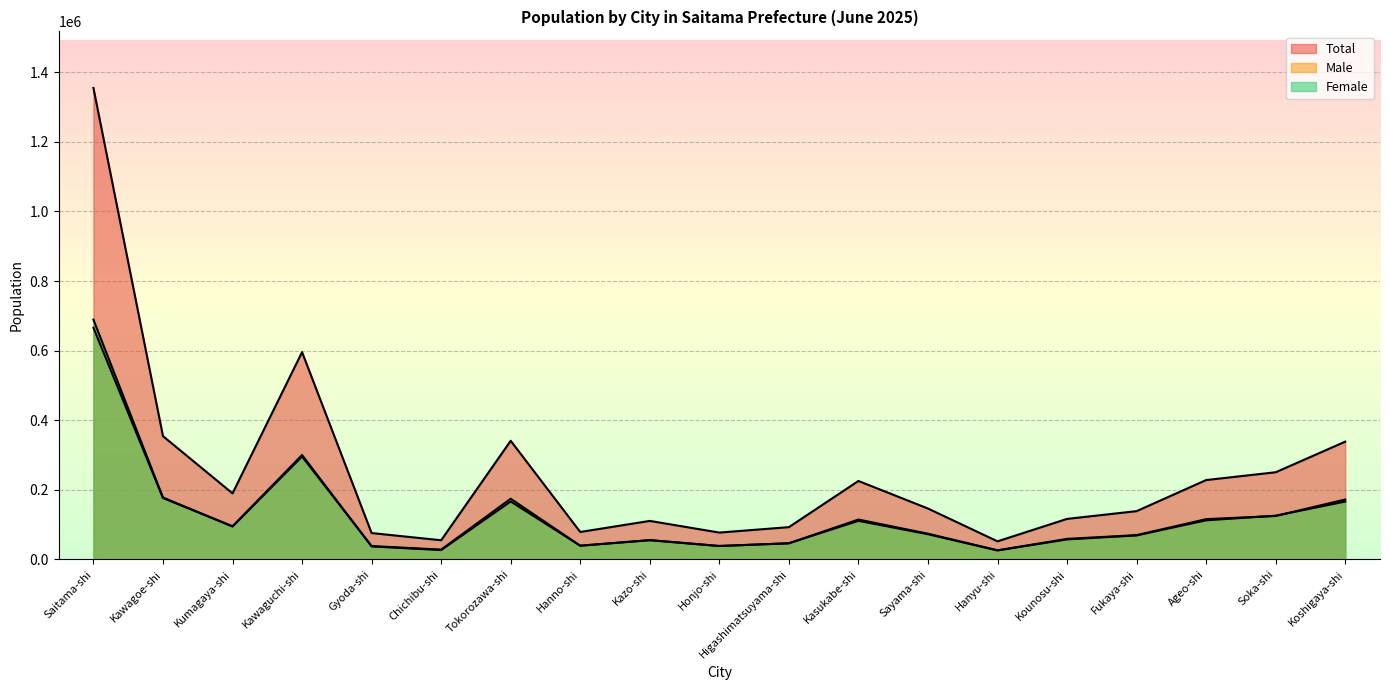

True or false: Female and Total cross at least once.

False